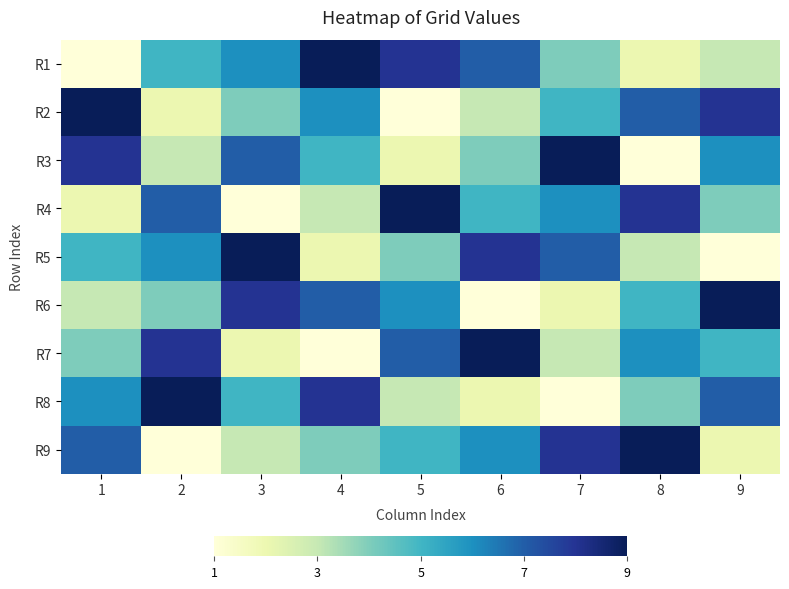

Rank the series by their maximum value, from highest to lowest.

R1, R2, R3, R4, R5, R6, R7, R8, R9